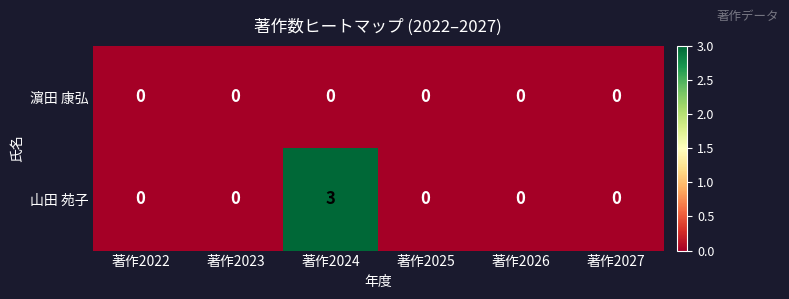

Reading left to right, list all the values displayed in this chart.

濵田 康弘: 0	0	0	0	0	0
山田 苑子: 0	0	3	0	0	0